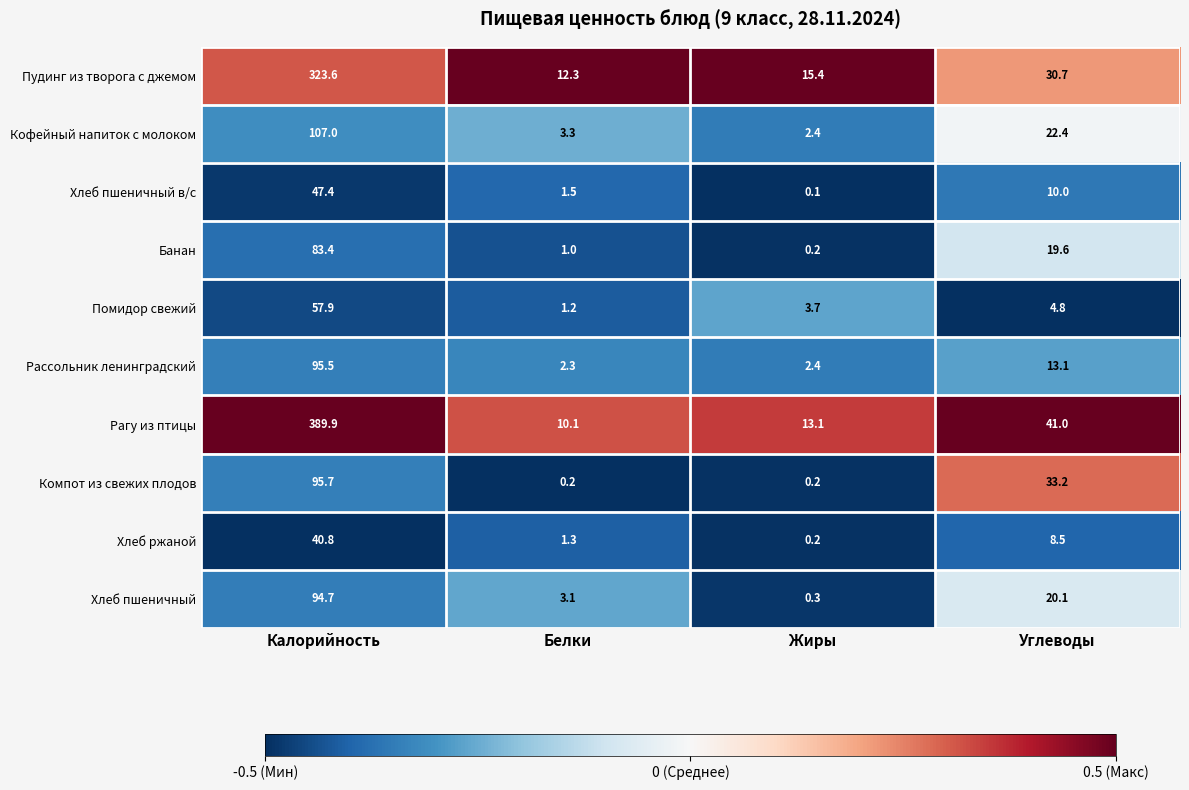

What is the difference between the second highest and second lowest values in the Компот из свежих плодов series?

33.0